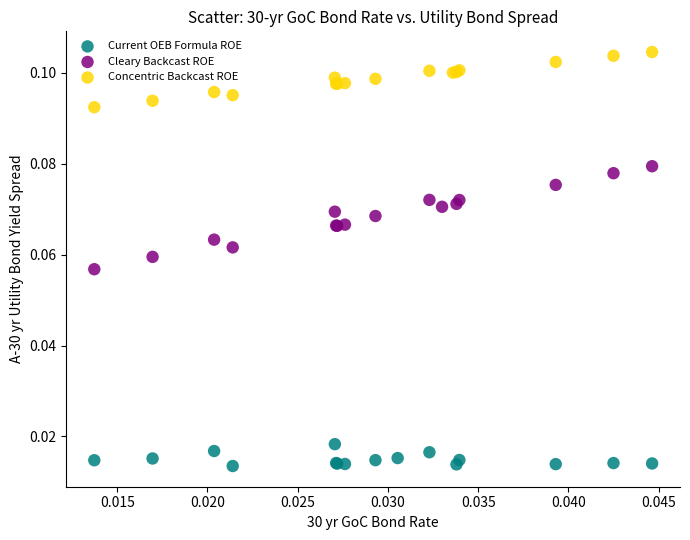

Which series has the widest spread of Y values?

Cleary Backcast ROE